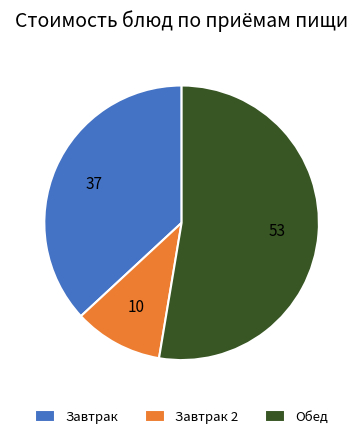

Combined, do Завтрак and Обед account for over 50%?

Yes